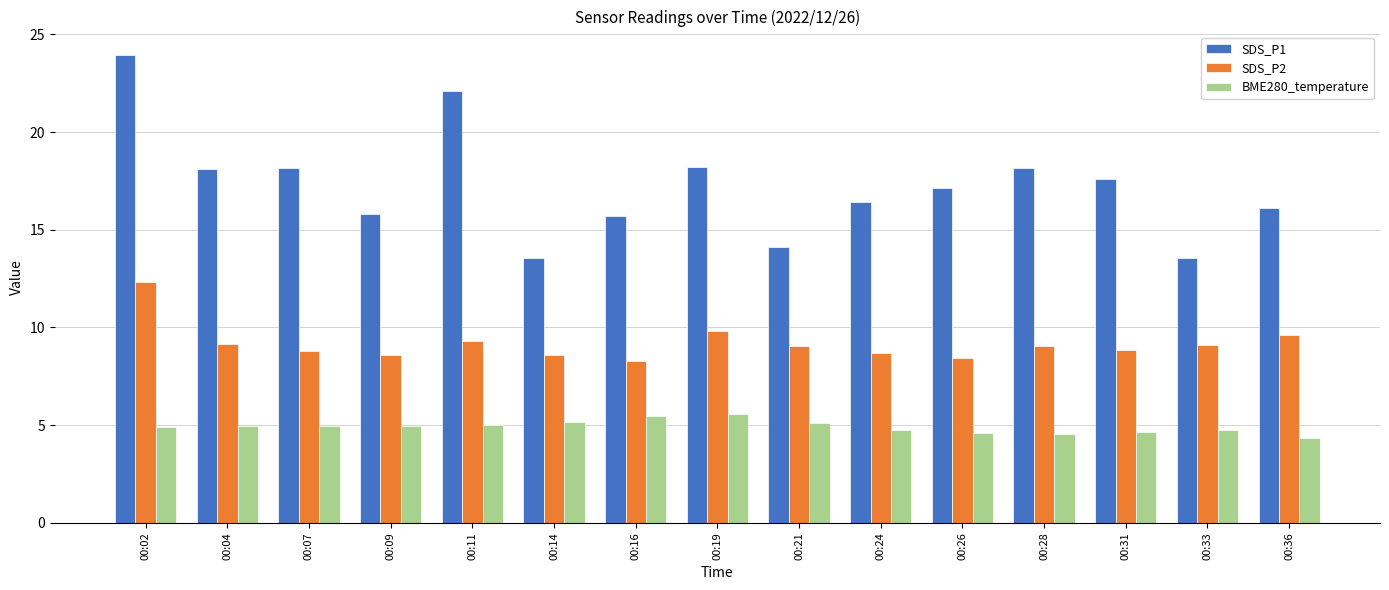

What is the sum of all SDS_P2 values?

137.7